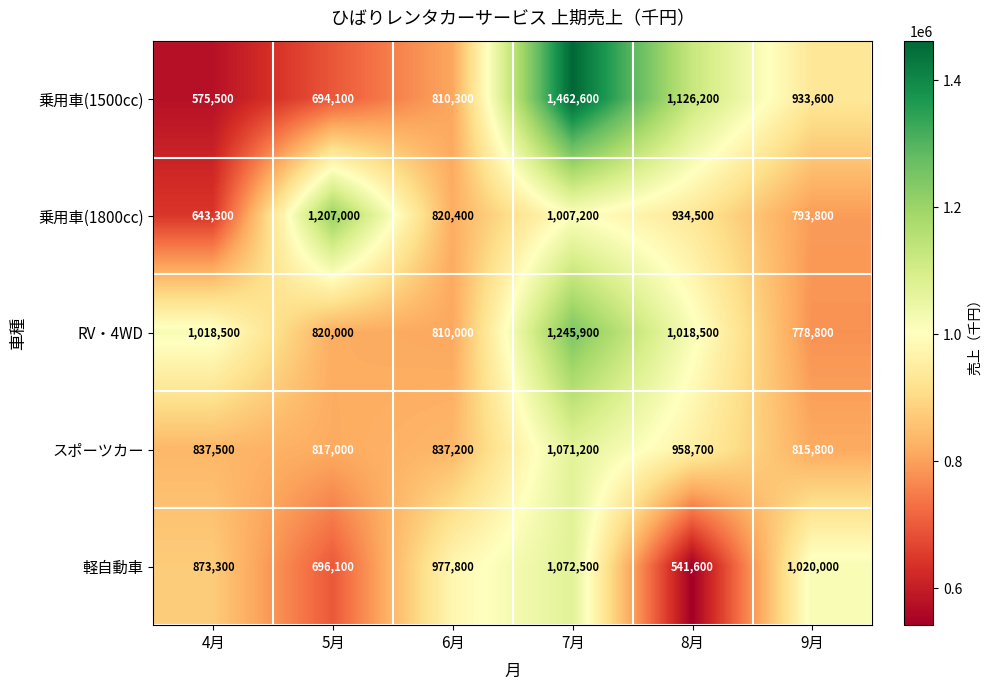

At 8月, list the series in order from largest to smallest.

乗用車(1500cc), RV・4WD, スポーツカー, 乗用車(1800cc), 軽自動車